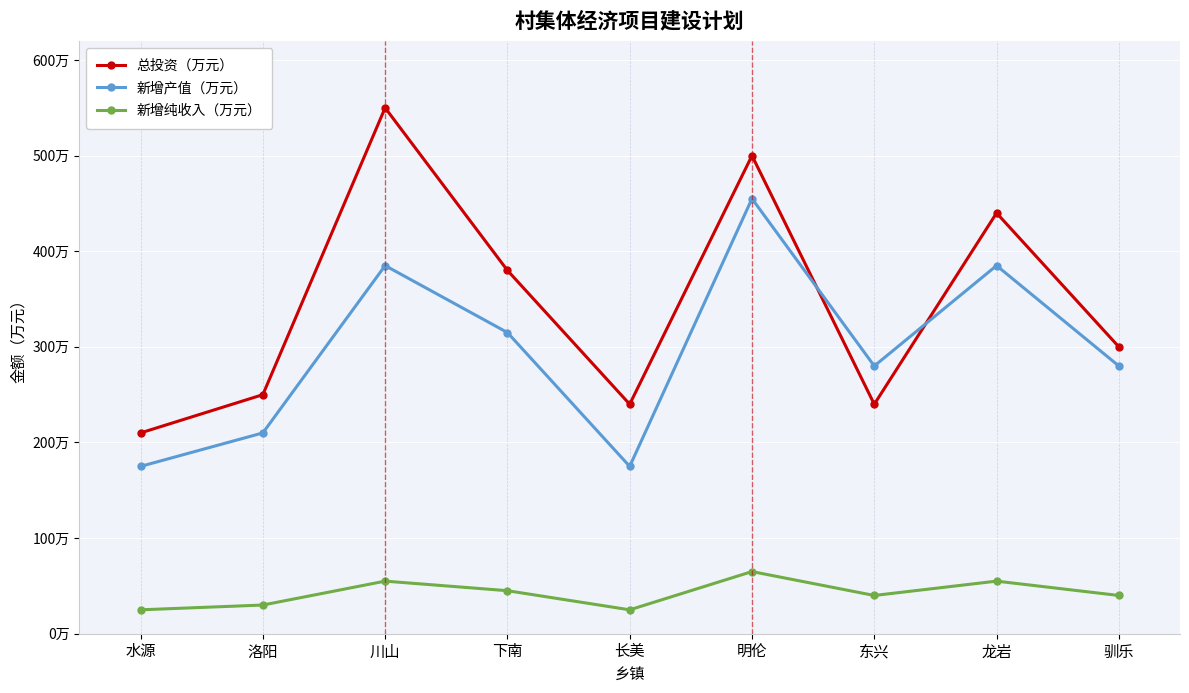

Is this an area chart (filled region under the line)?

No